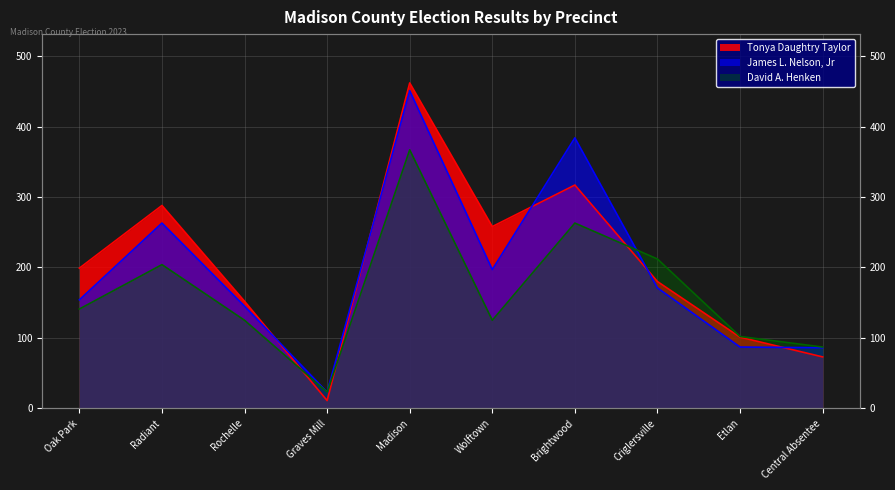

At which category does the chart reach its minimum across all series?

Graves Mill